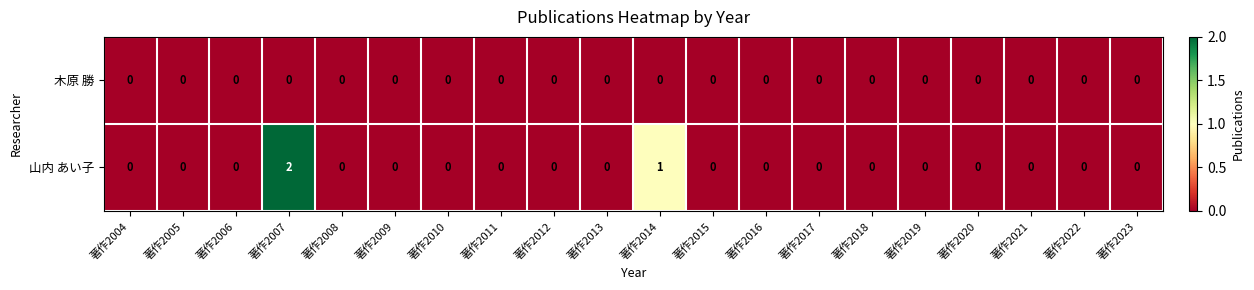

List the series in order of their peak value, lowest first.

木原 勝, 山内 あい子